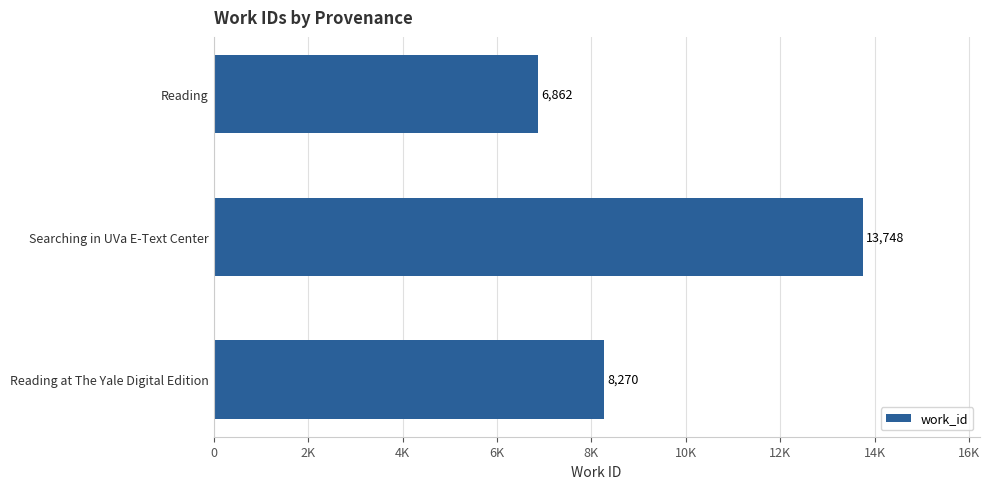

What is the difference between the maximum and minimum values?

6886